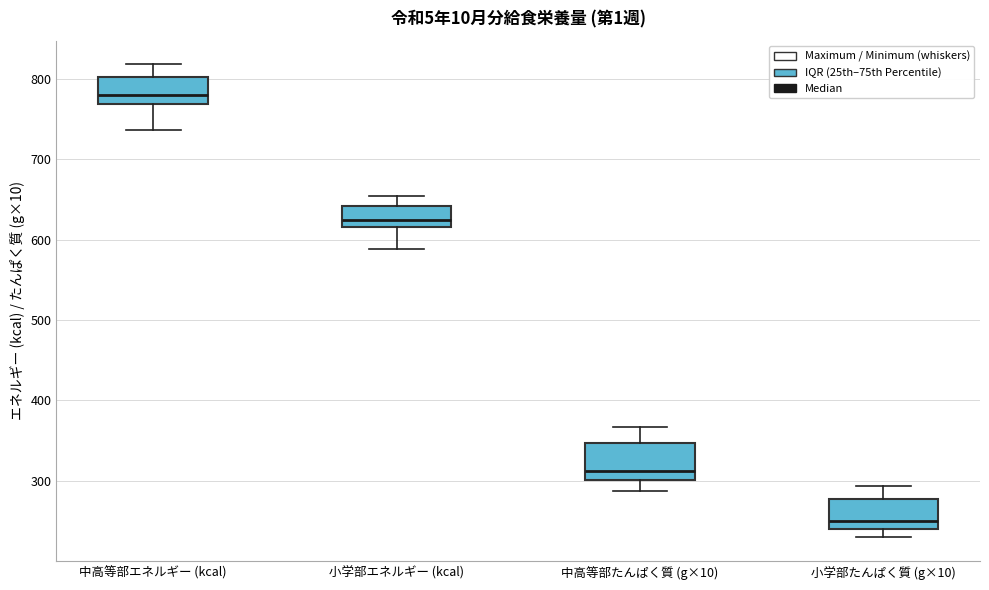

Which box's median line is the highest?

中高等部エネルギー (kcal)